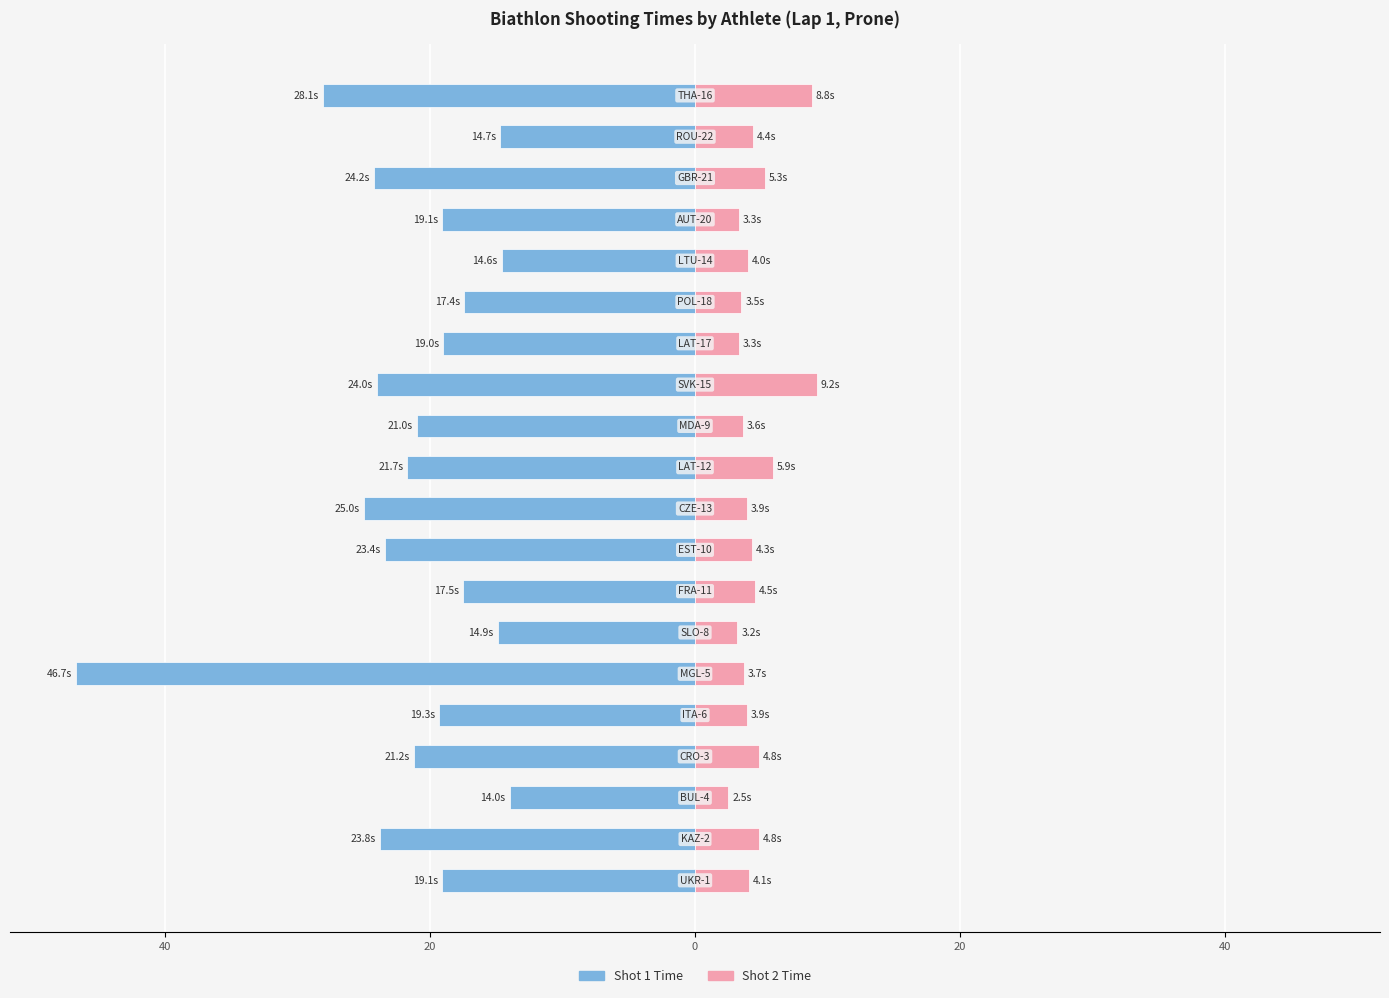

Between 0 and 12, which series saw the biggest shift?

Shot 2 Time